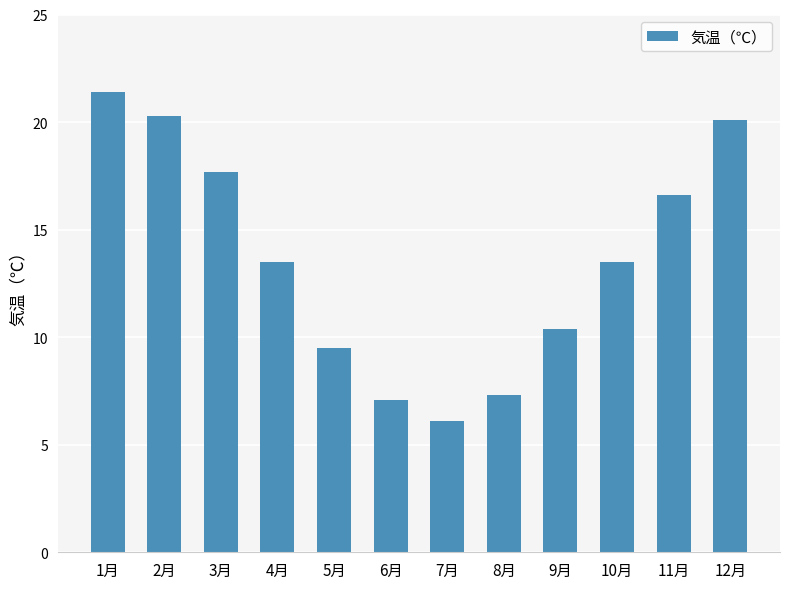

The chart shows a value of 33.7 at 2月. True or false?

False